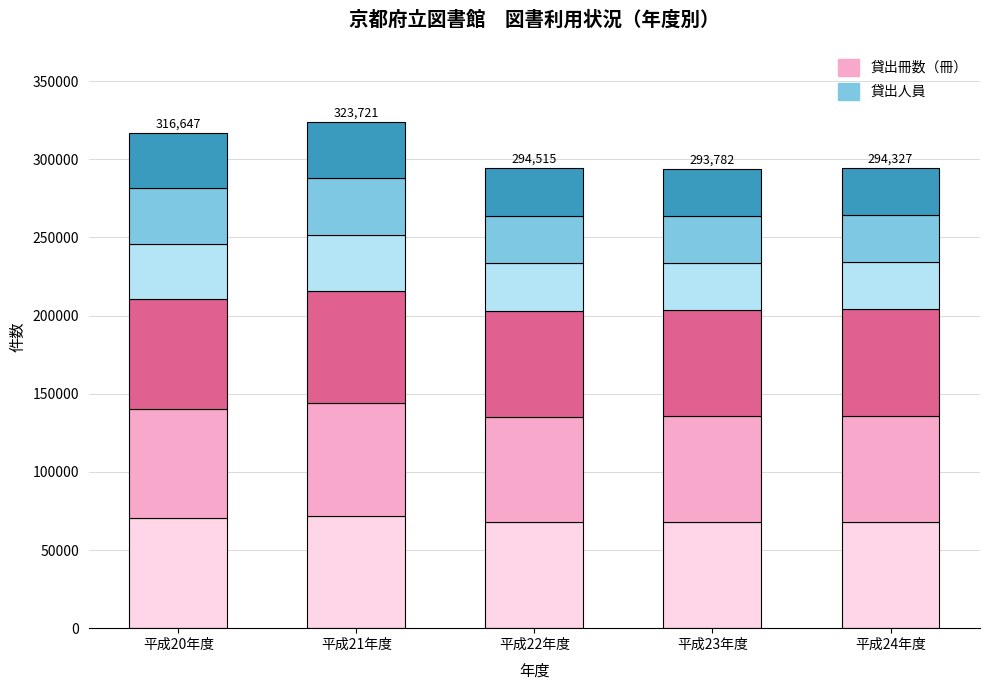

What is the average value of the 貸出冊数（冊） series?

69118.5